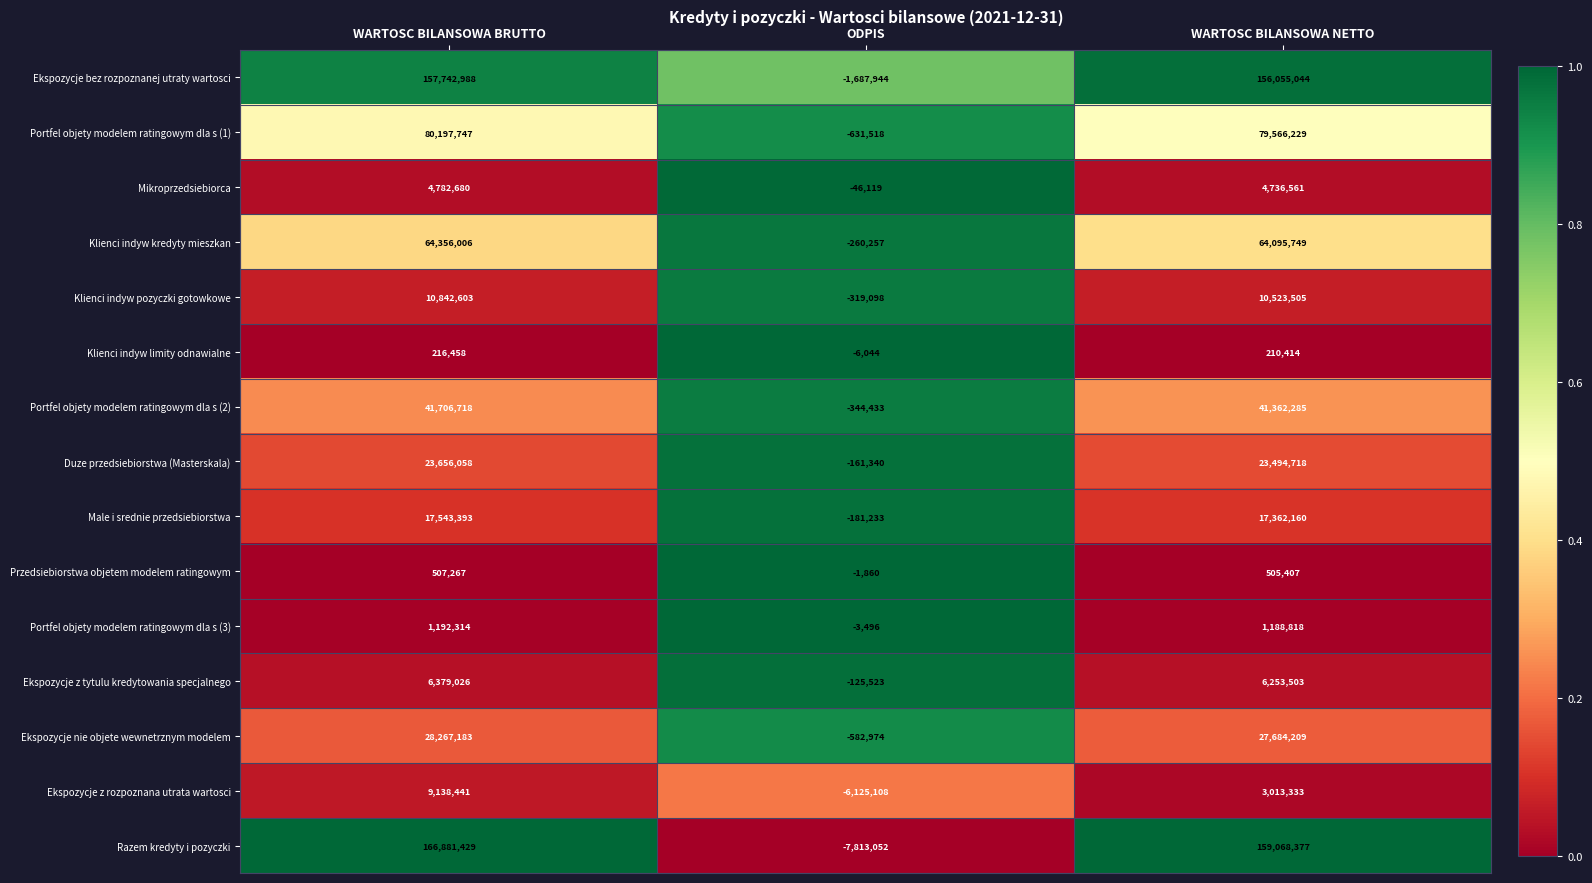

What is the spread (max minus min) of values at WARTOSC BILANSOWA NETTO?

158857963